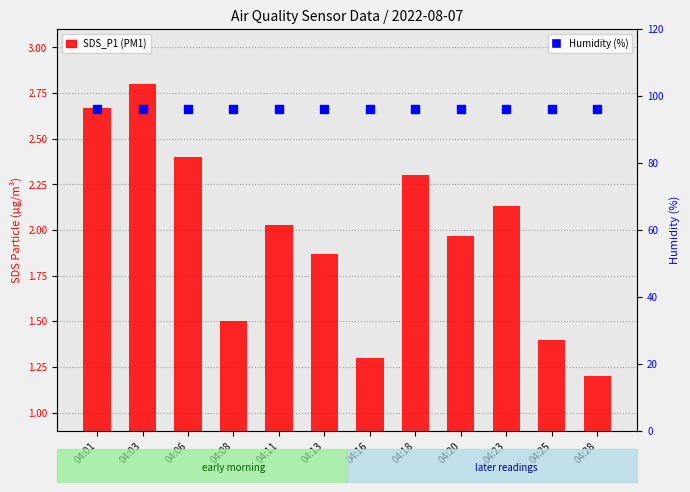

What are all the series names shown in the legend?

SDS_P1 (PM1), Humidity (%)